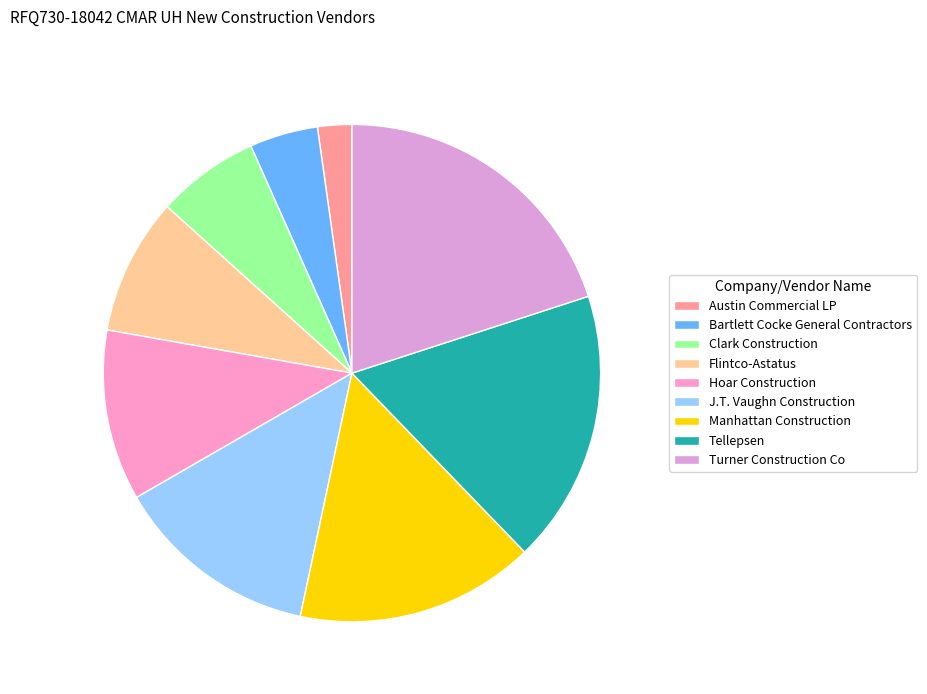

Which slice is the smallest?

Austin Commercial LP